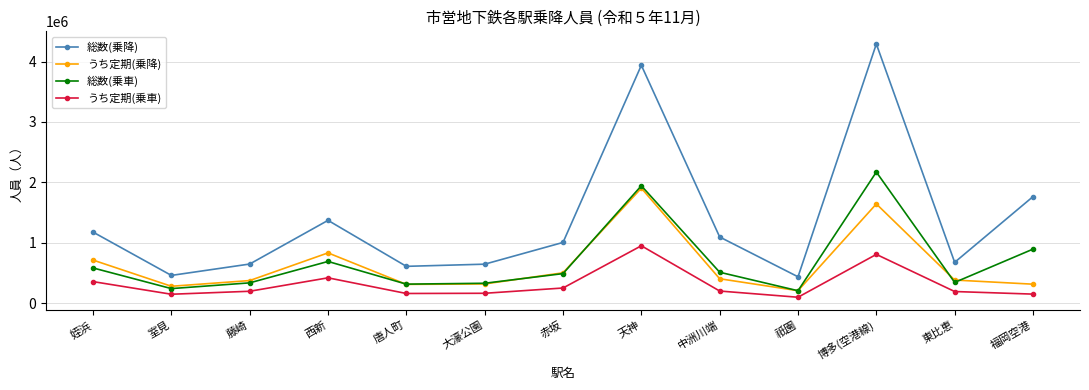

How many data points in 総数(乗降) are less than 1004010?

6